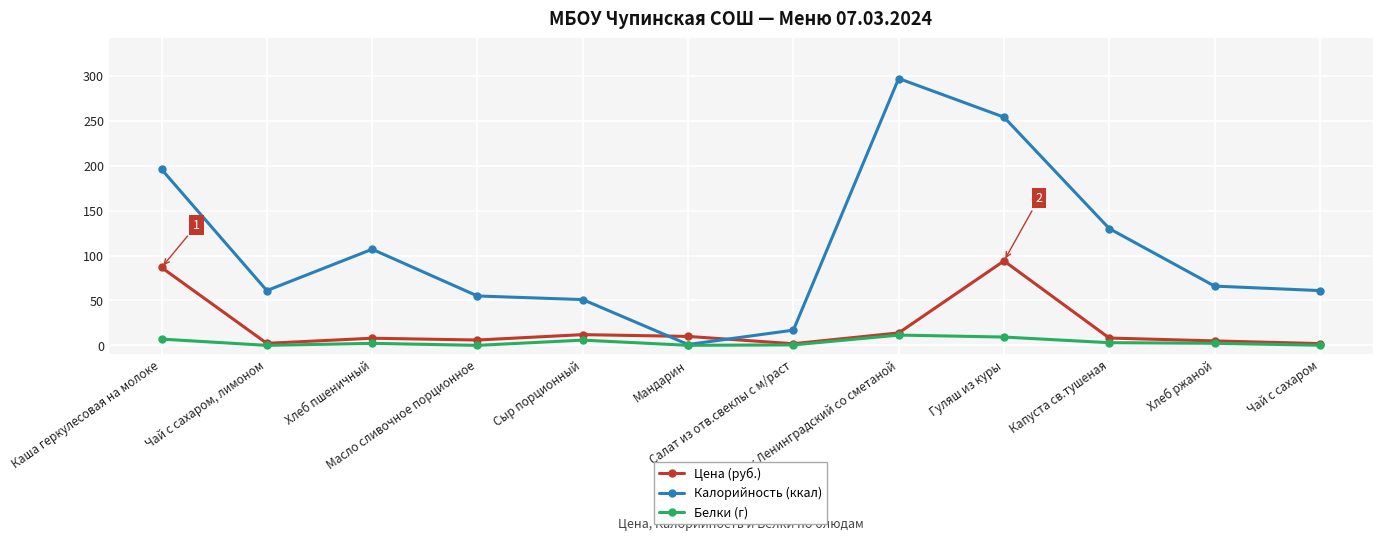

True or false: Калорийность (ккал) has more than 1 points higher than both neighbors.

True